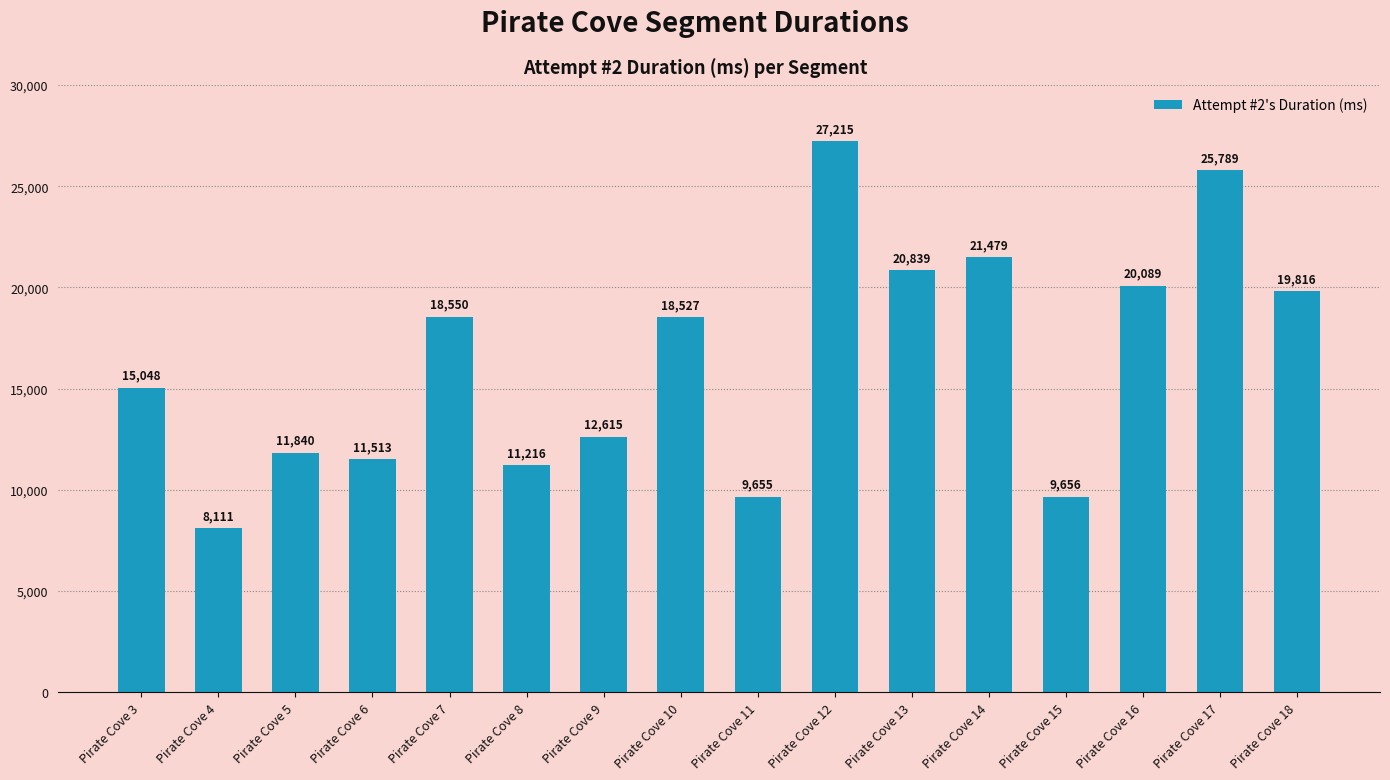

Between Pirate Cove 4 and Pirate Cove 8, which is larger?

Pirate Cove 8